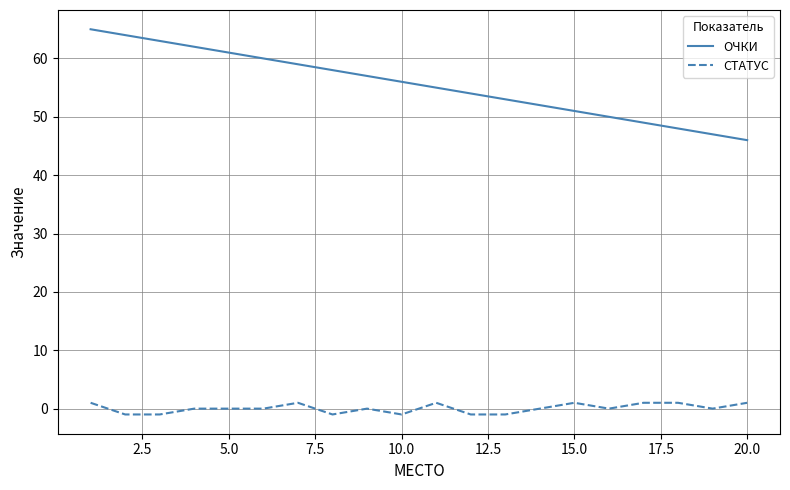

Which series has the widest spread of values?

ОЧКИ